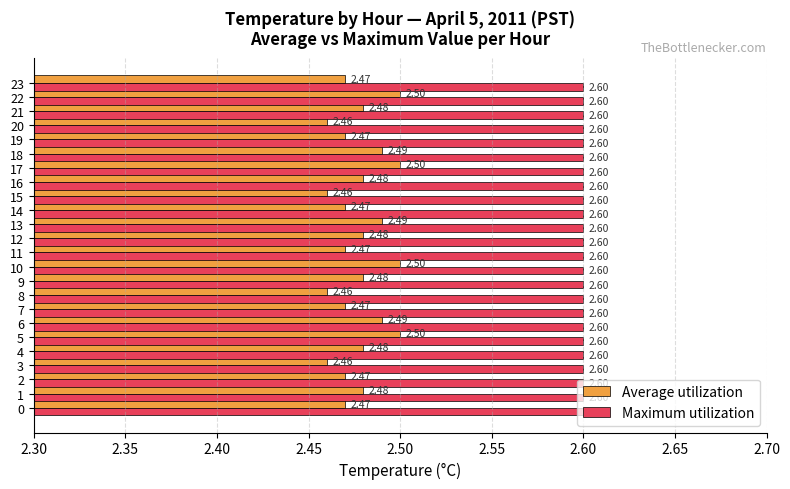

List the series in order of their peak value, highest first.

Maximum utilization, Average utilization